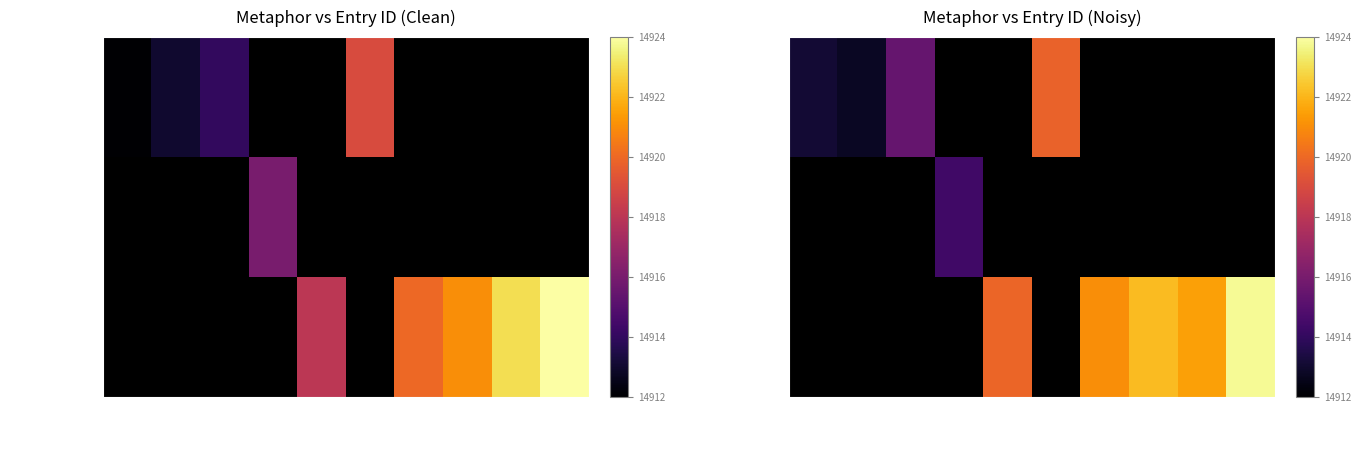

Which label corresponds to the largest value in the chart?

14924